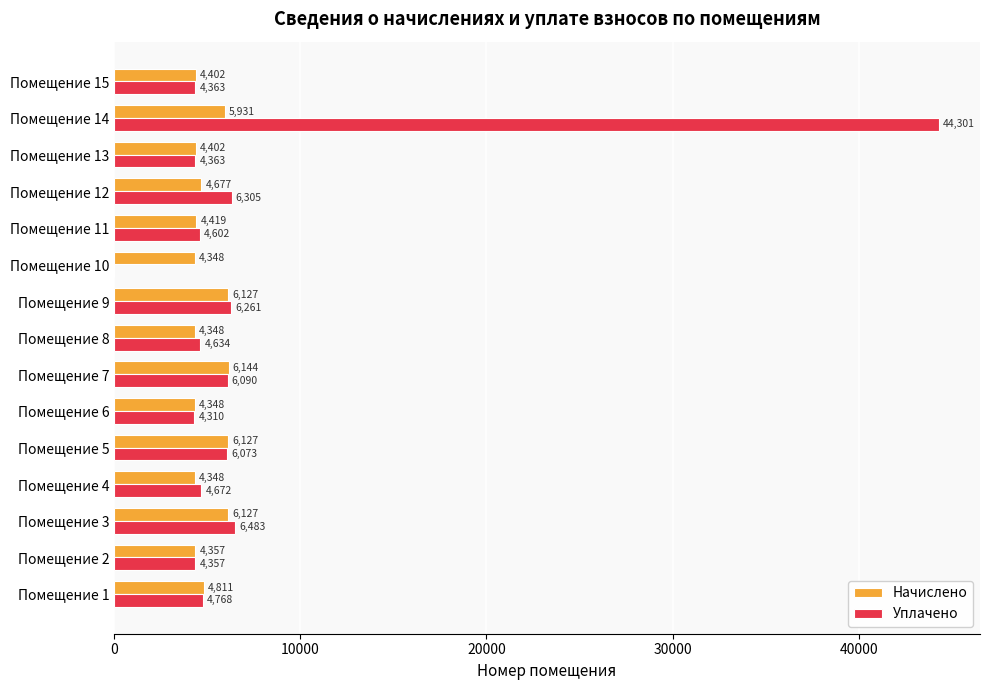

How many data points does each series have?

15